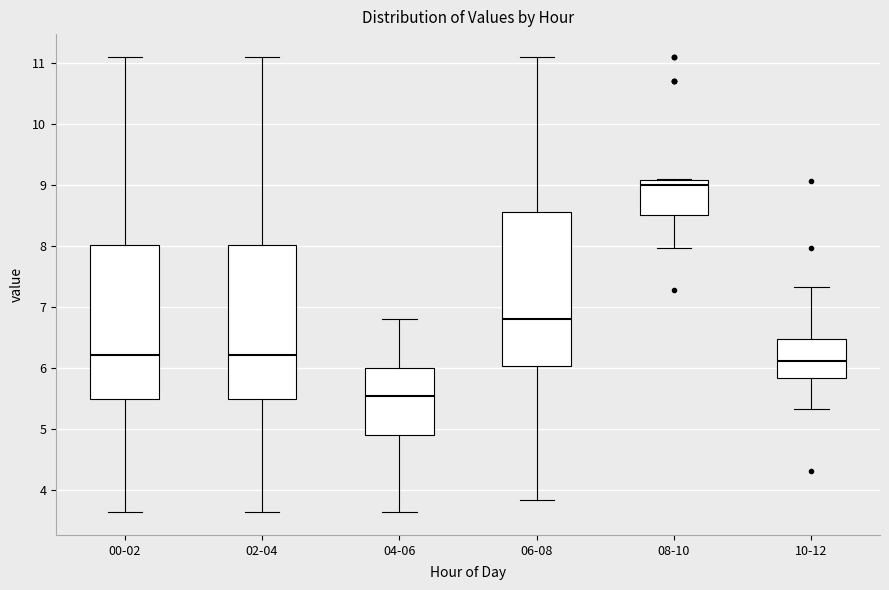

Where does the median line of the box for 10-12 sit on the y-axis? The values are not printed on the chart, so give them approximately, as read against the axis.

6.1